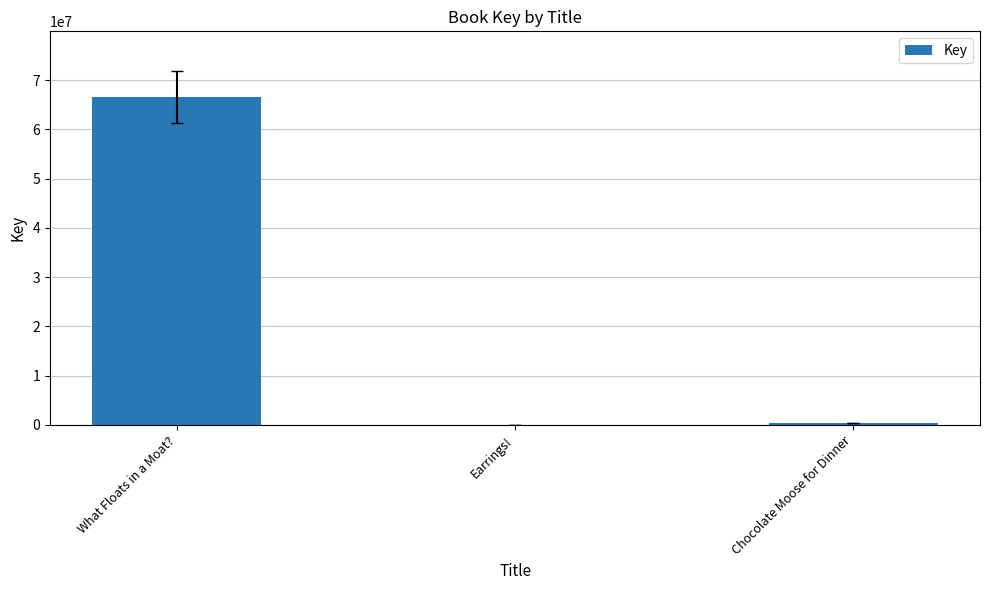

Count the number of categories in the chart.

3